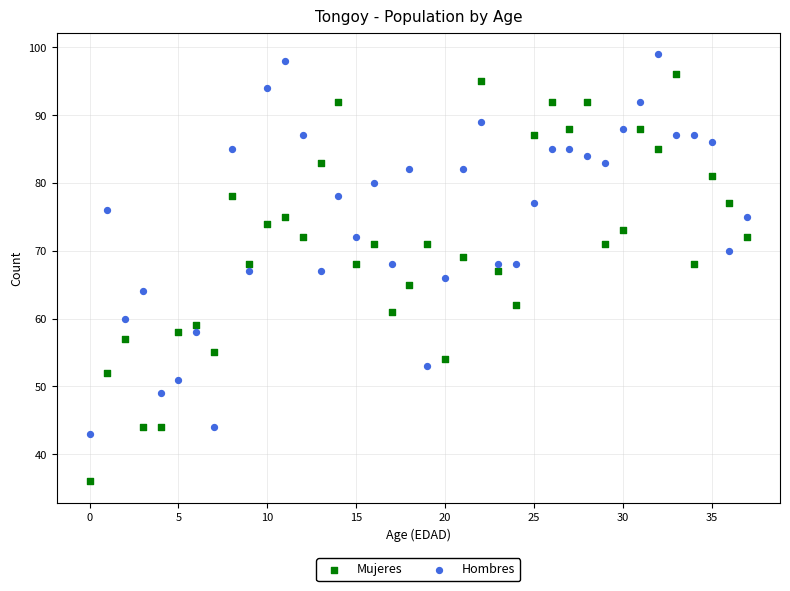

Which series contains the lowest Y value?

Mujeres